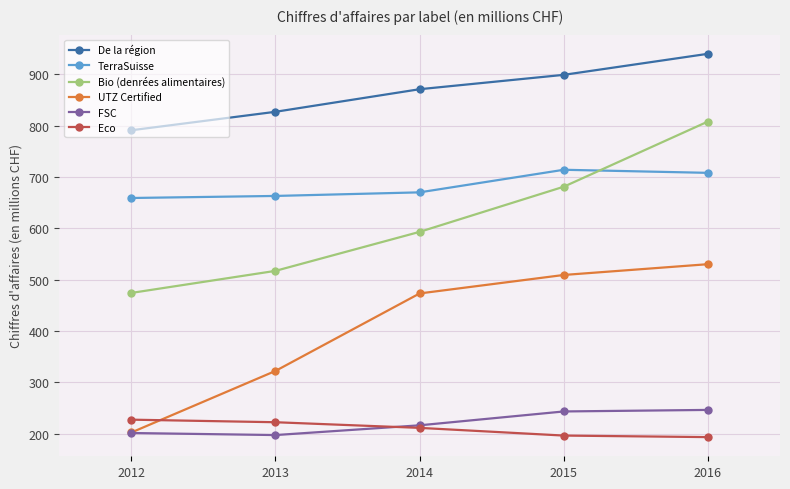

In FSC, how many points are lower than both neighbors (excluding endpoints)?

1